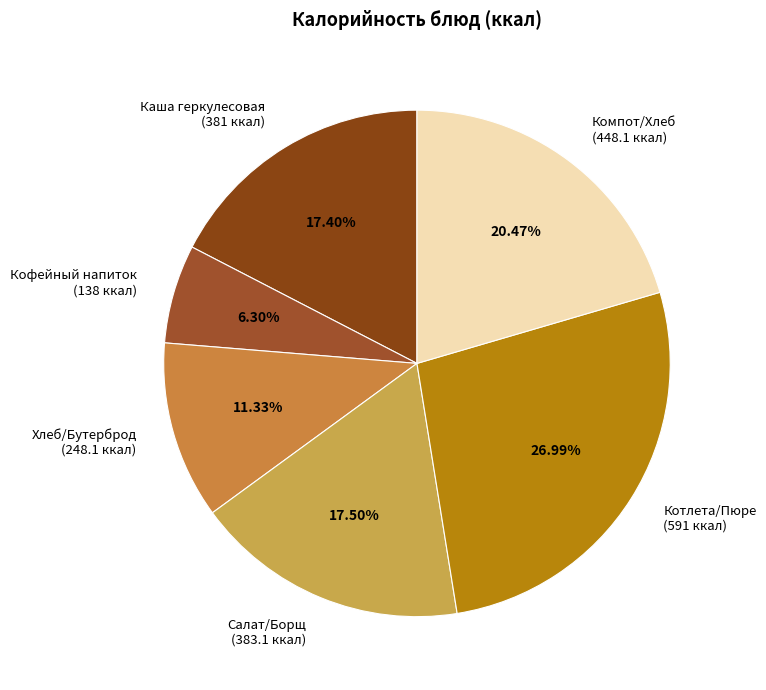

How many slices are in this pie chart?

6